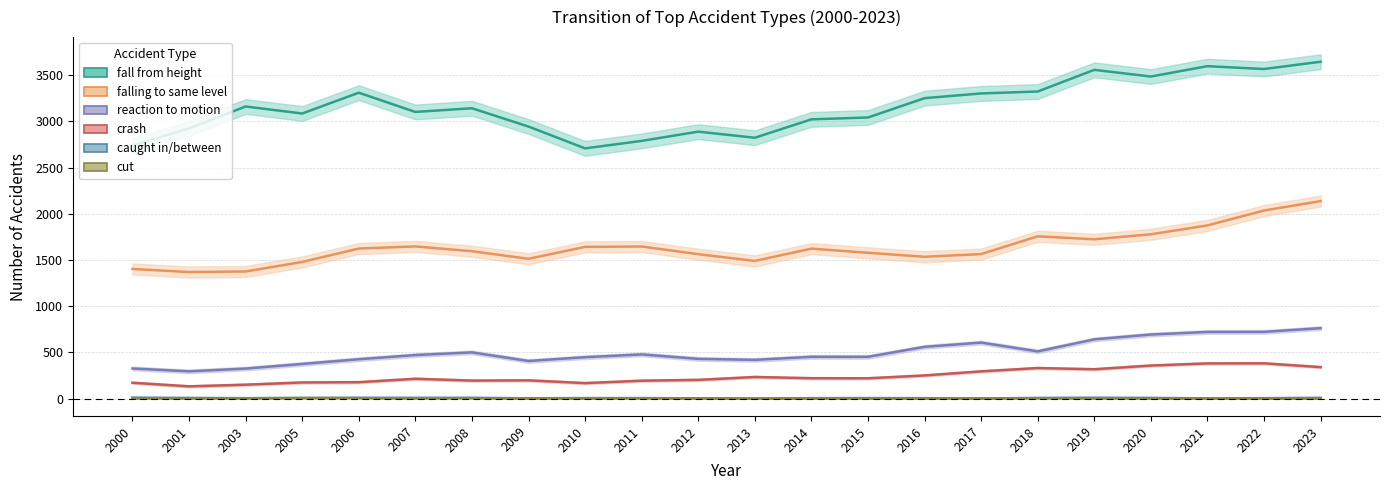

At 2021, list the series in order from smallest to largest.

caught in/between, cut, crash, reaction to motion, falling to same level, fall from height